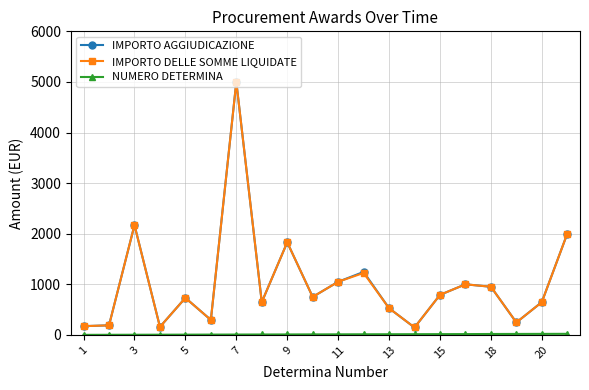

What is the maximum value shown in the chart?

5000.0